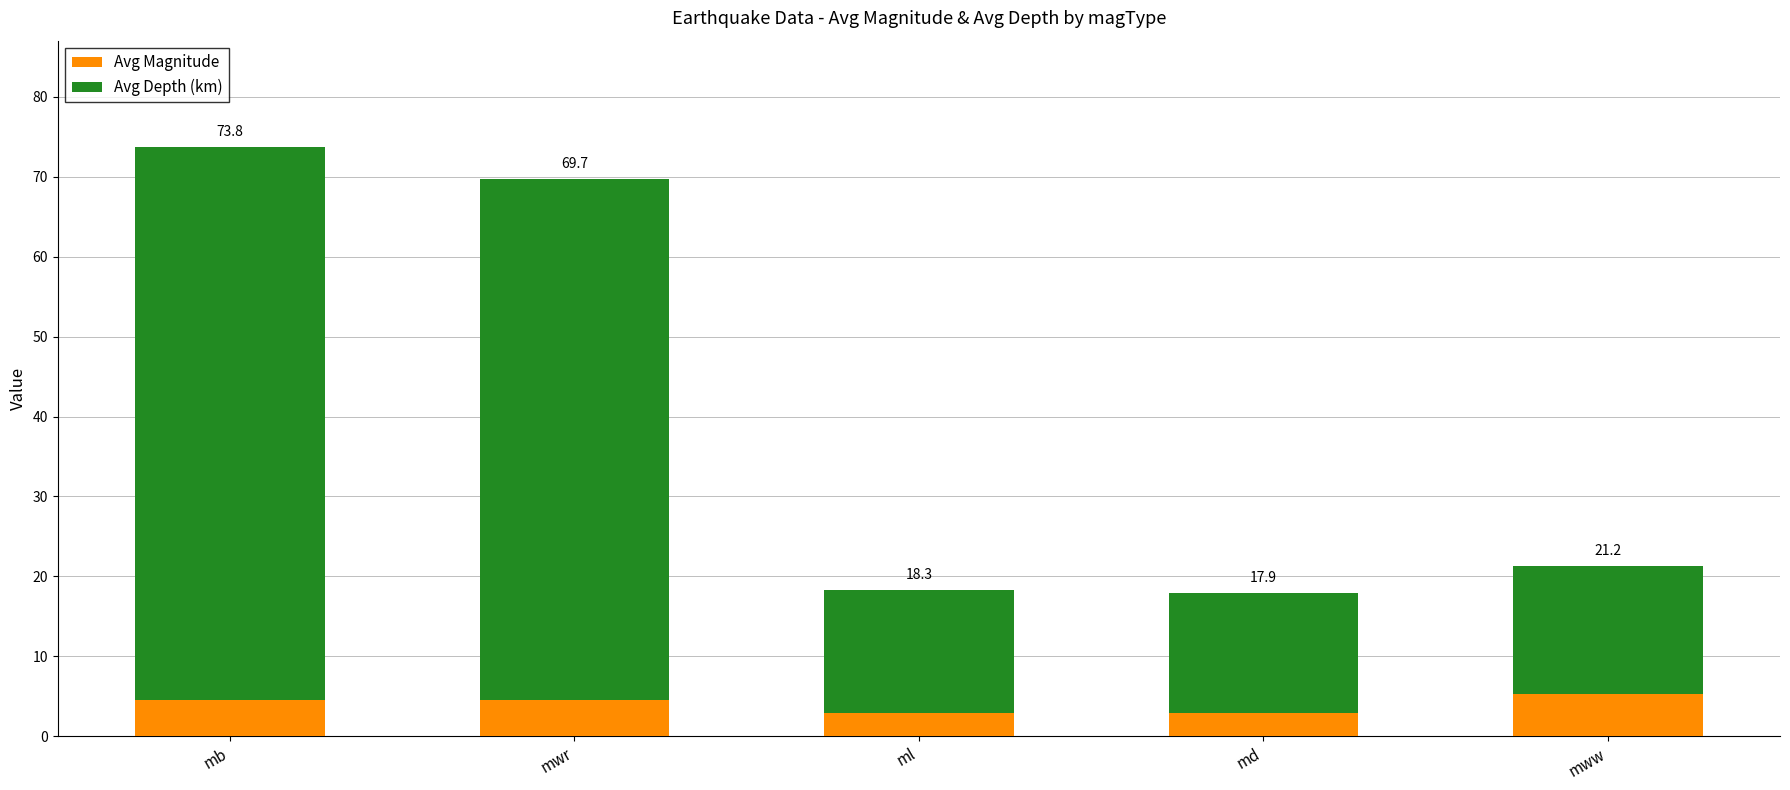

Which series has the widest spread of values?

Avg Depth (km)